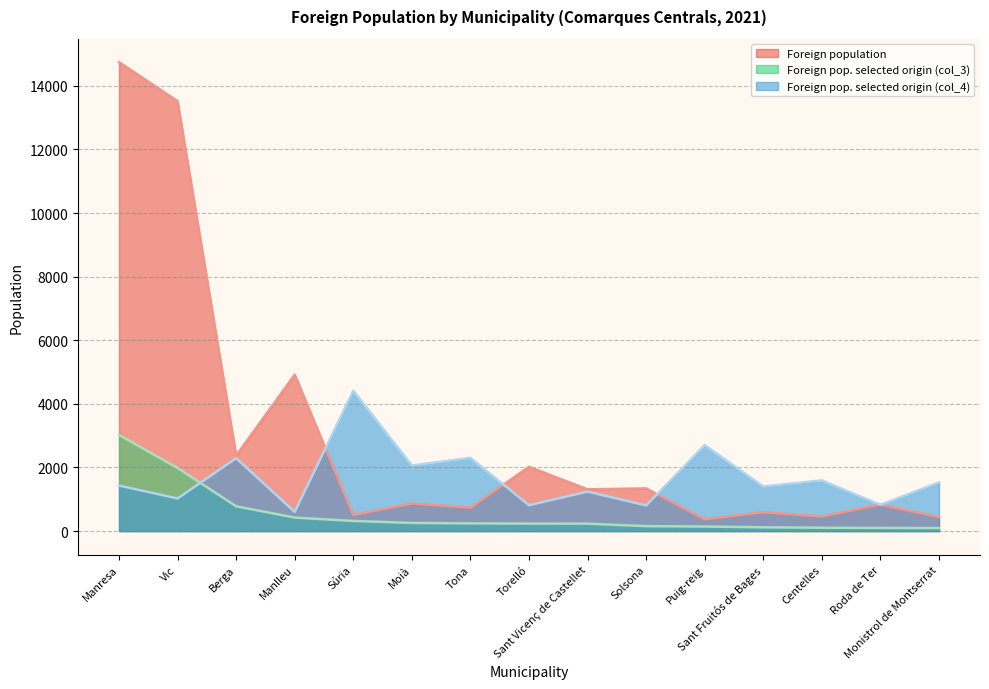

How many categories are shown in the chart?

15